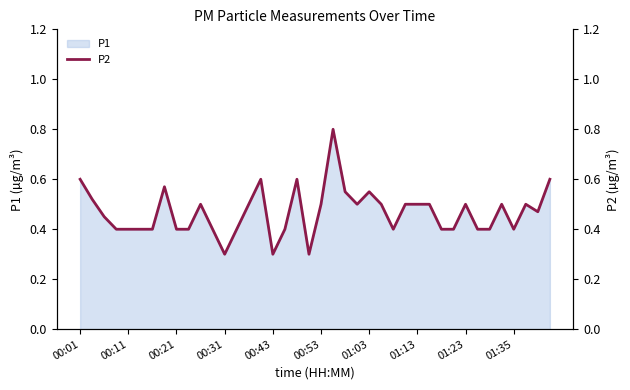

True or false: the data has more than 2 interior local peaks.

True